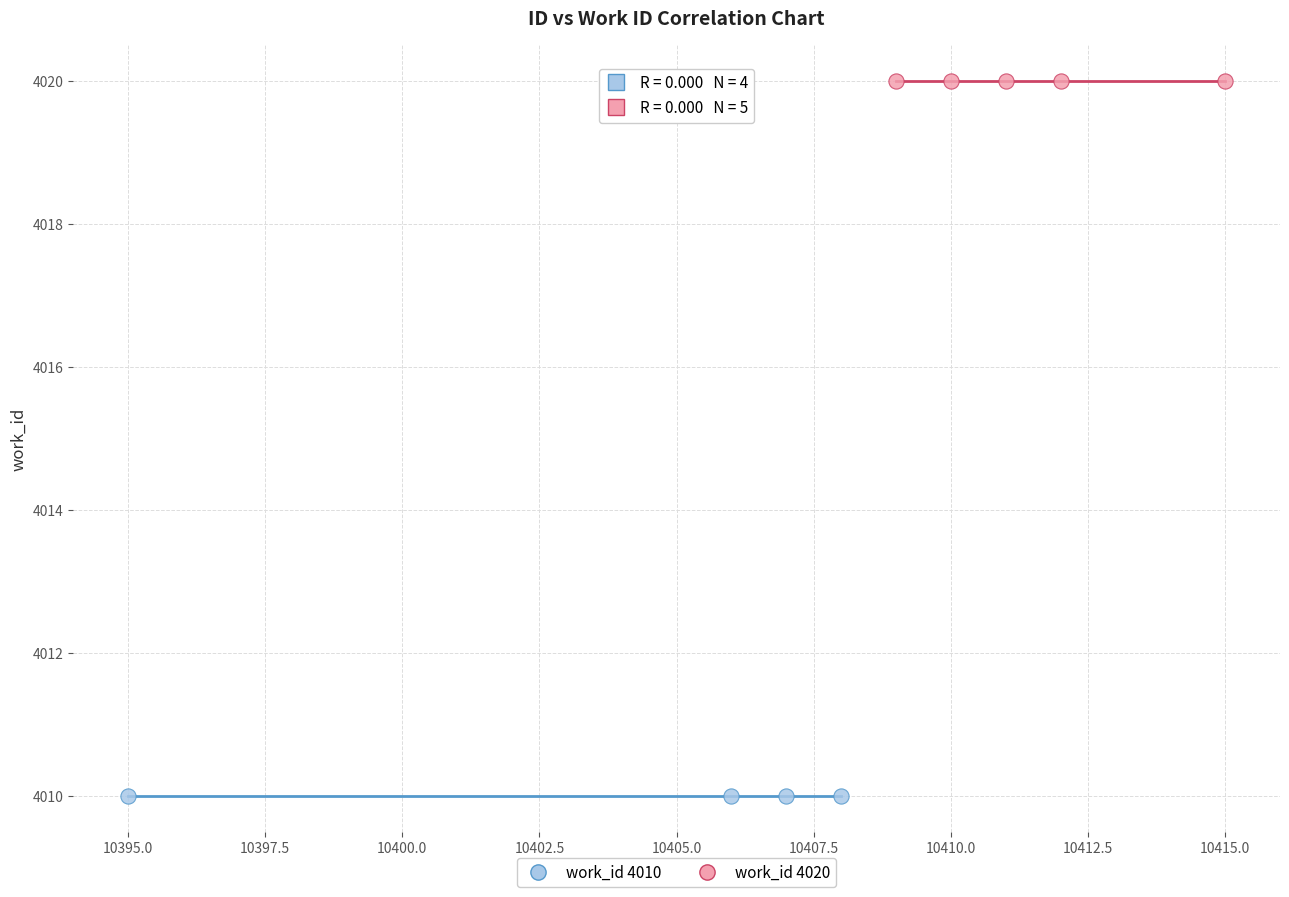

Which series reaches the maximum Y coordinate?

work_id 4020